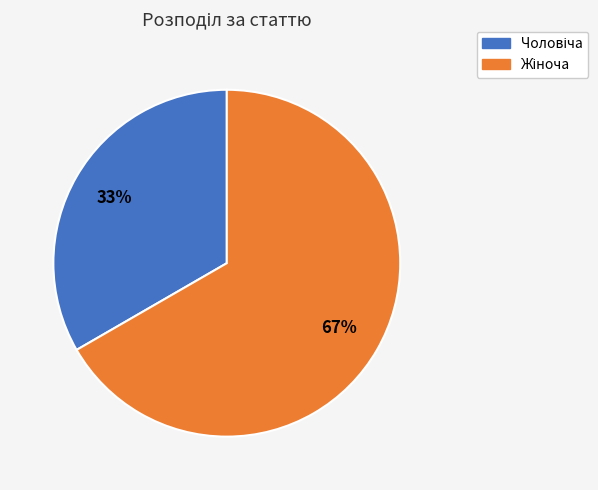

To the nearest percent, what is the average slice percentage?

50%